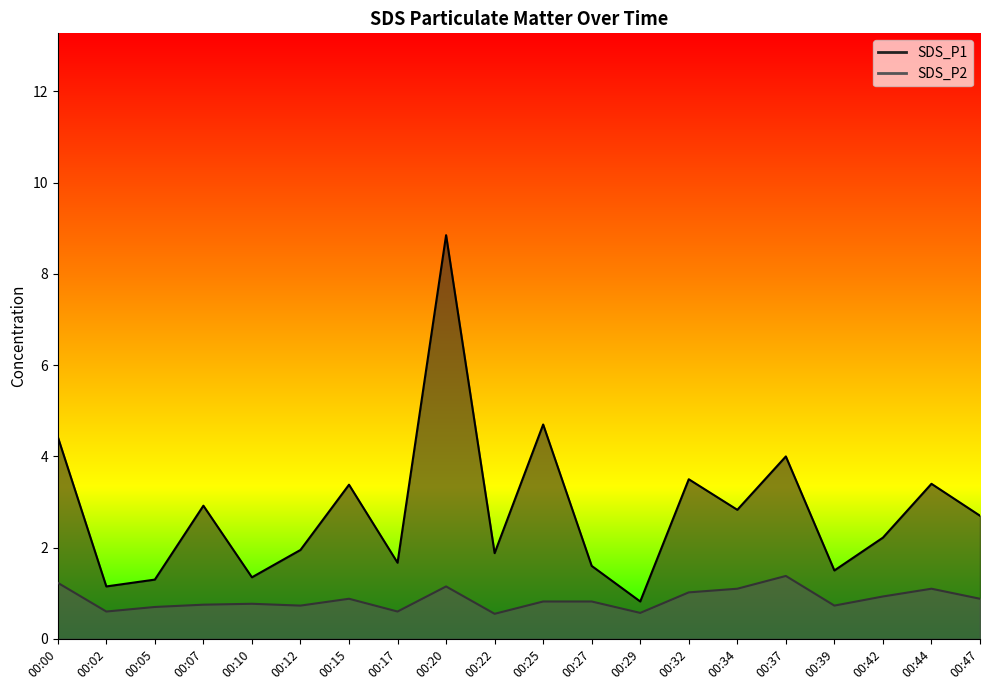

At which label does SDS_P1 first exceed 2?

00:00